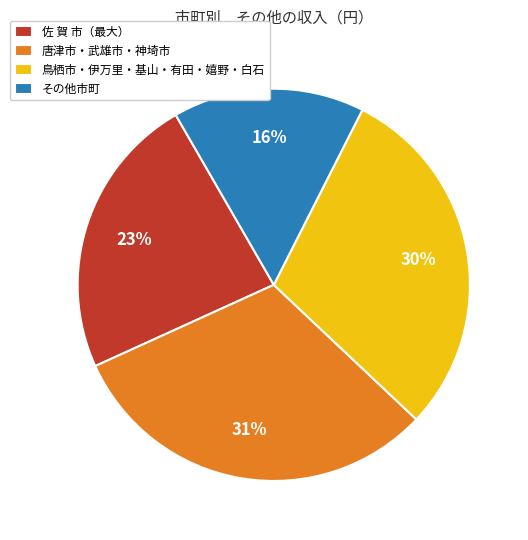

To the nearest percent, what is the difference between the largest and smallest slice percentages?

15%